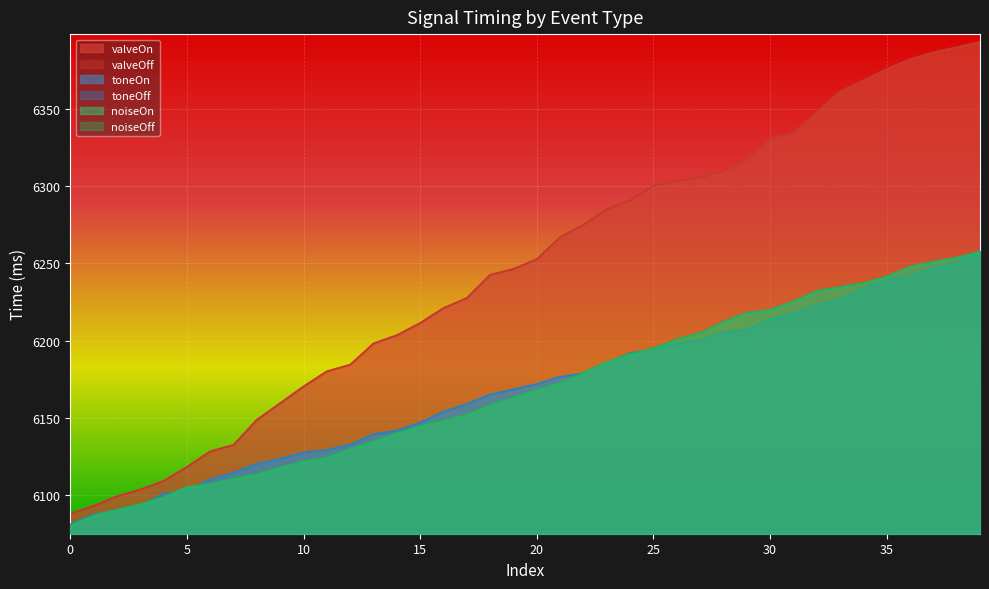

How many lines are shown in the chart?

6